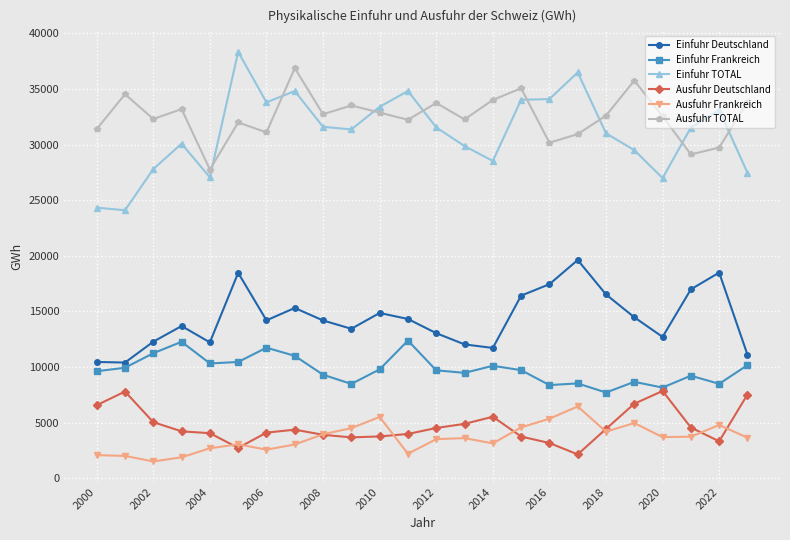

Which series has the largest range (max minus min)?

Einfuhr TOTAL